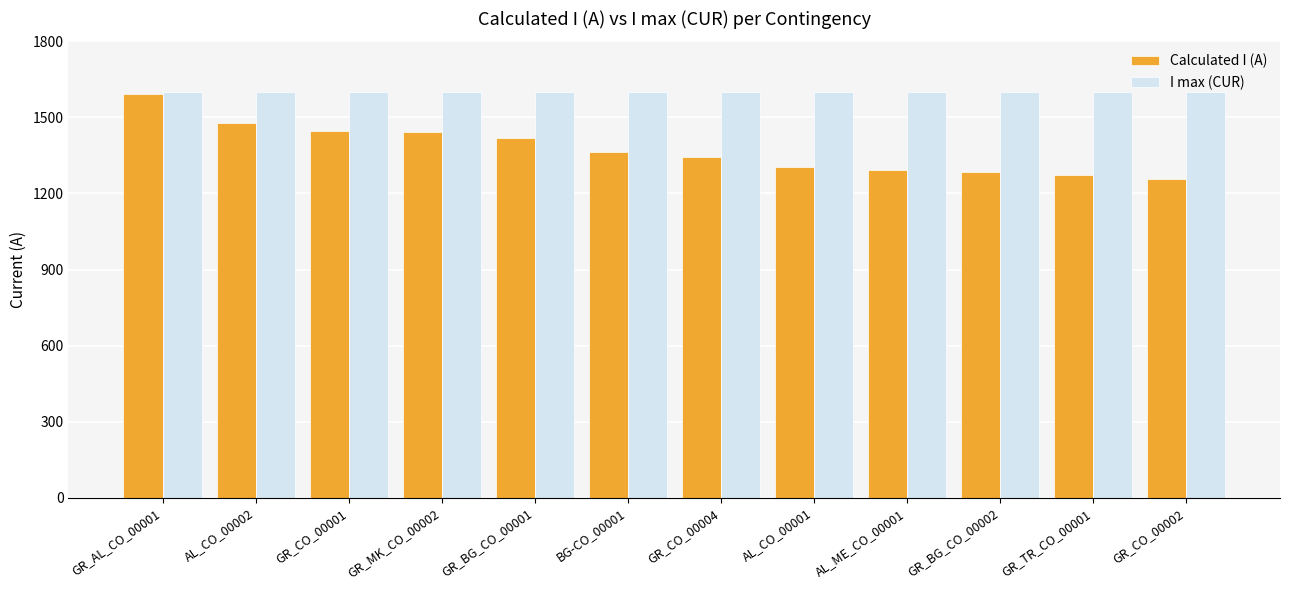

What are all the series names shown in the legend?

Calculated I (A), I max (CUR)